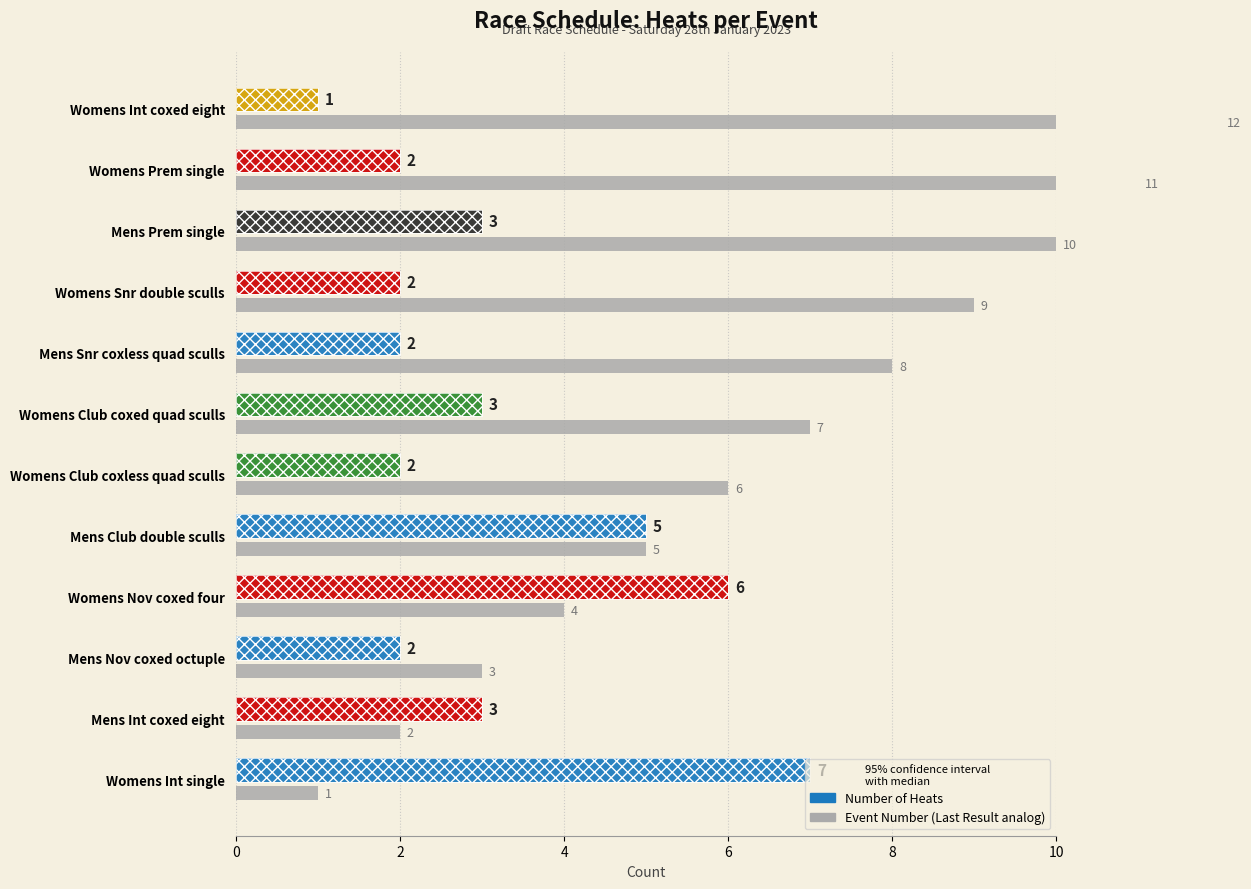

At how many categories does at least one series exceed 5?

9